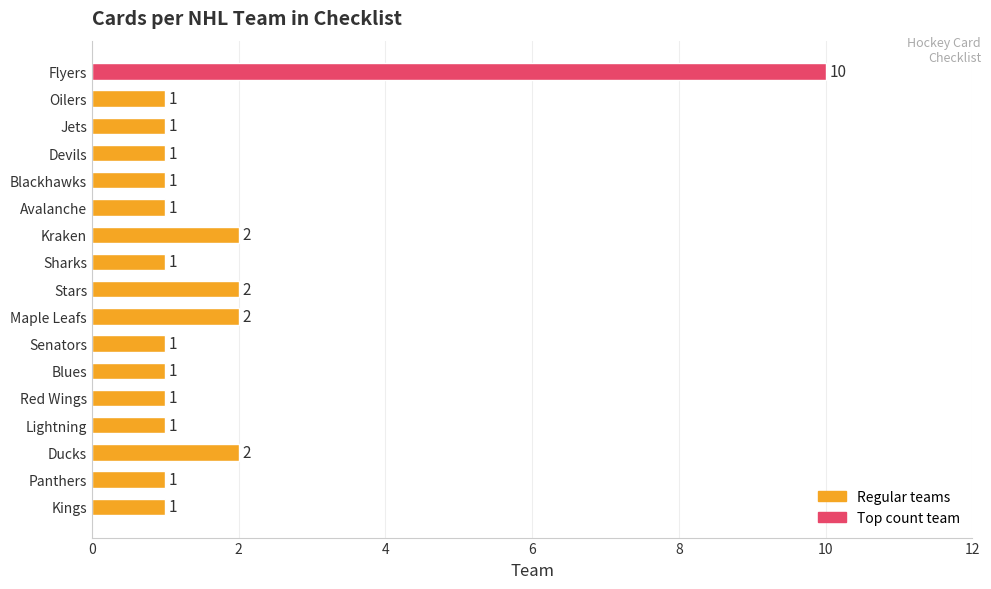

Count the number of categories in the chart.

17